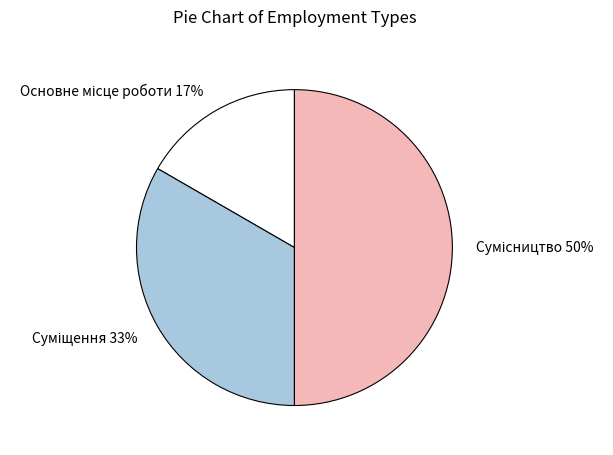

To the nearest percent, what is the difference between the largest and smallest slice percentages?

33%